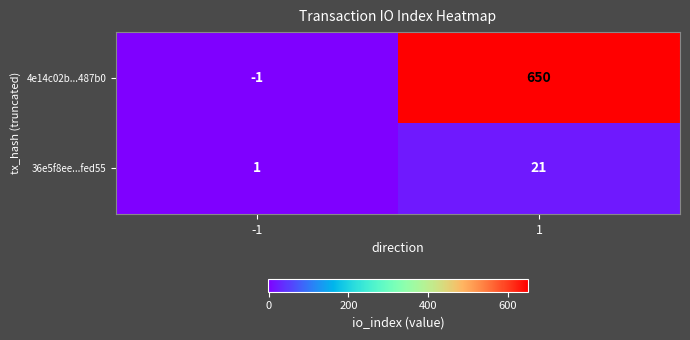

How many values in the 36e5f8ee...fed55 series are below 21?

1